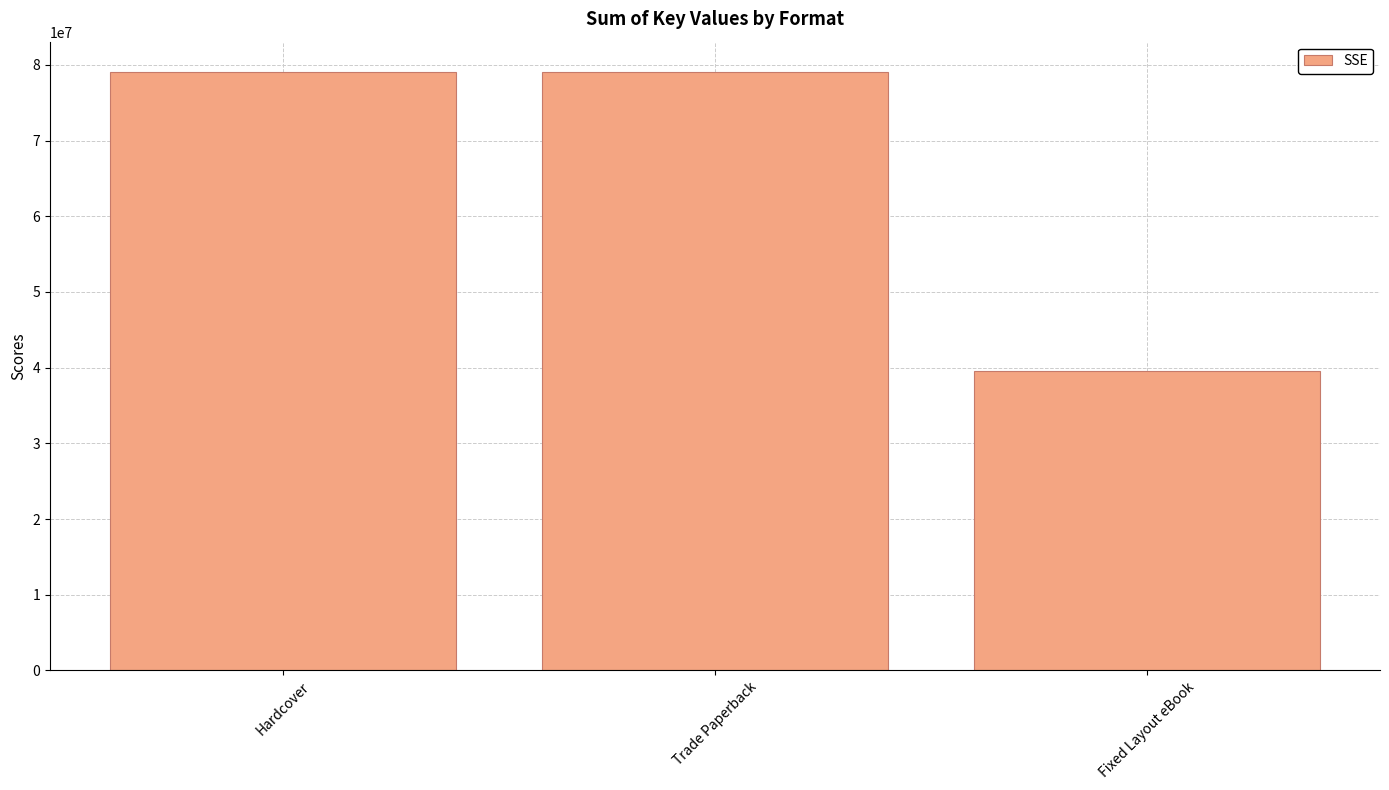

The chart shows a value of 107930526 at Trade Paperback. True or false?

False